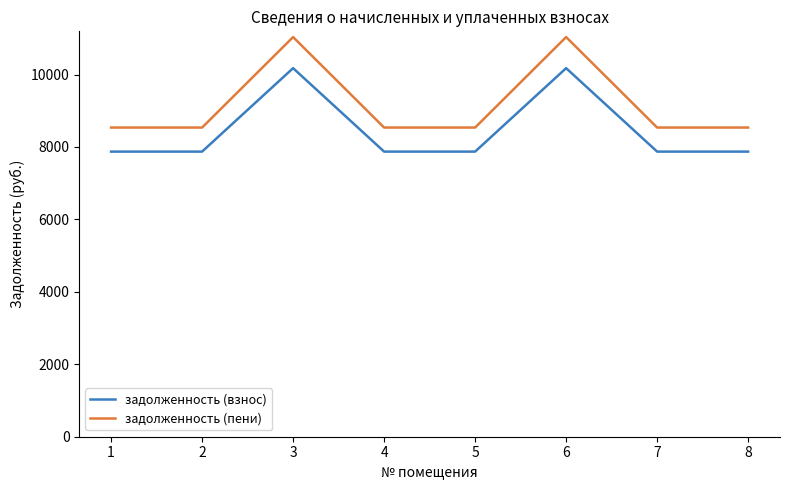

How many задолженность (взнос) values are between 7872 and 10176?

8